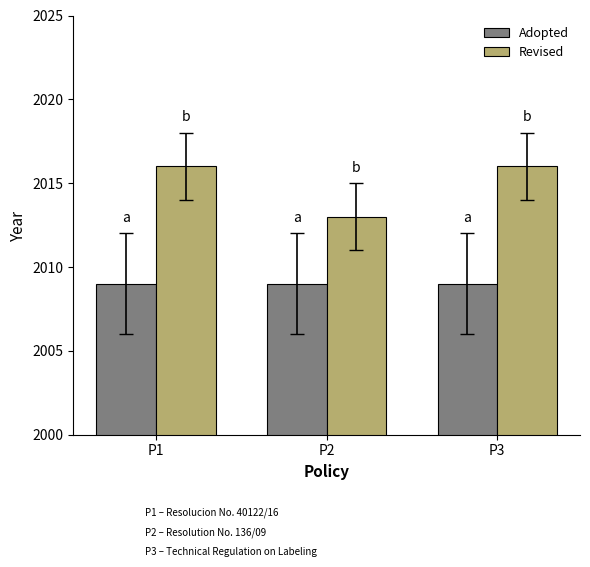

Rank the series by their maximum value, from lowest to highest.

Adopted, Revised